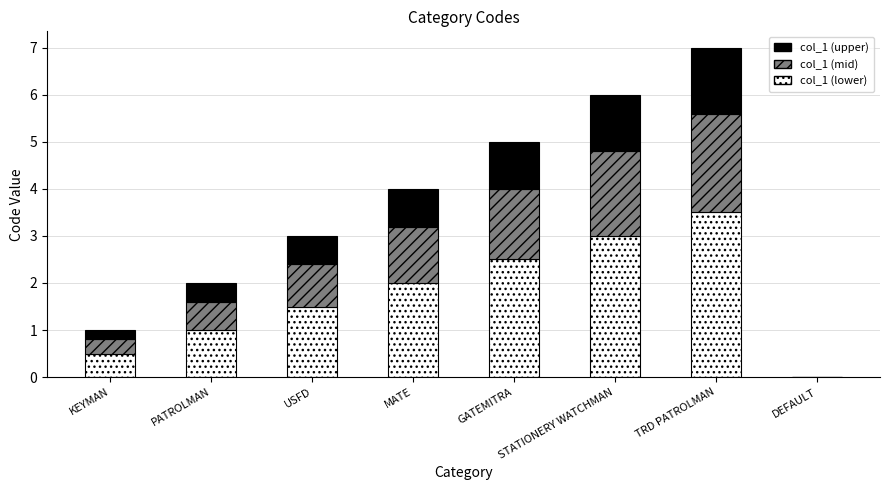

The col_1 (lower) series shows -1.9 at DEFAULT. True or false?

False